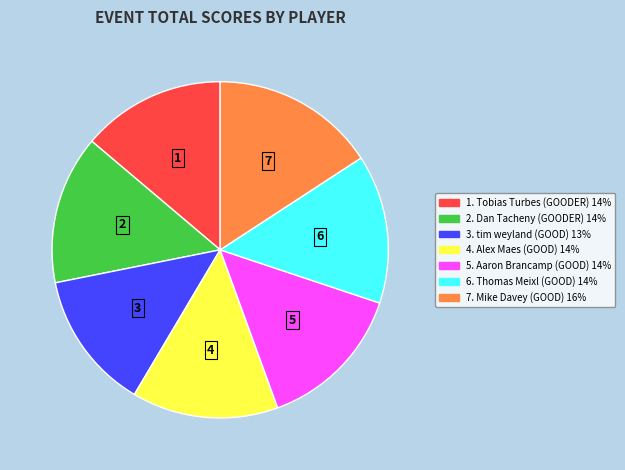

Does 4. Alex Maes (GOOD) 14% account for over 50% of the chart?

No